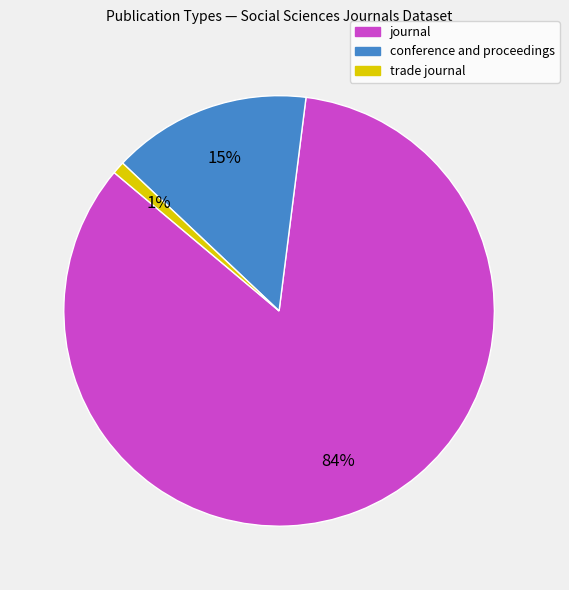

What is the ratio of the value at journal to the value at conference and proceedings?

5.6